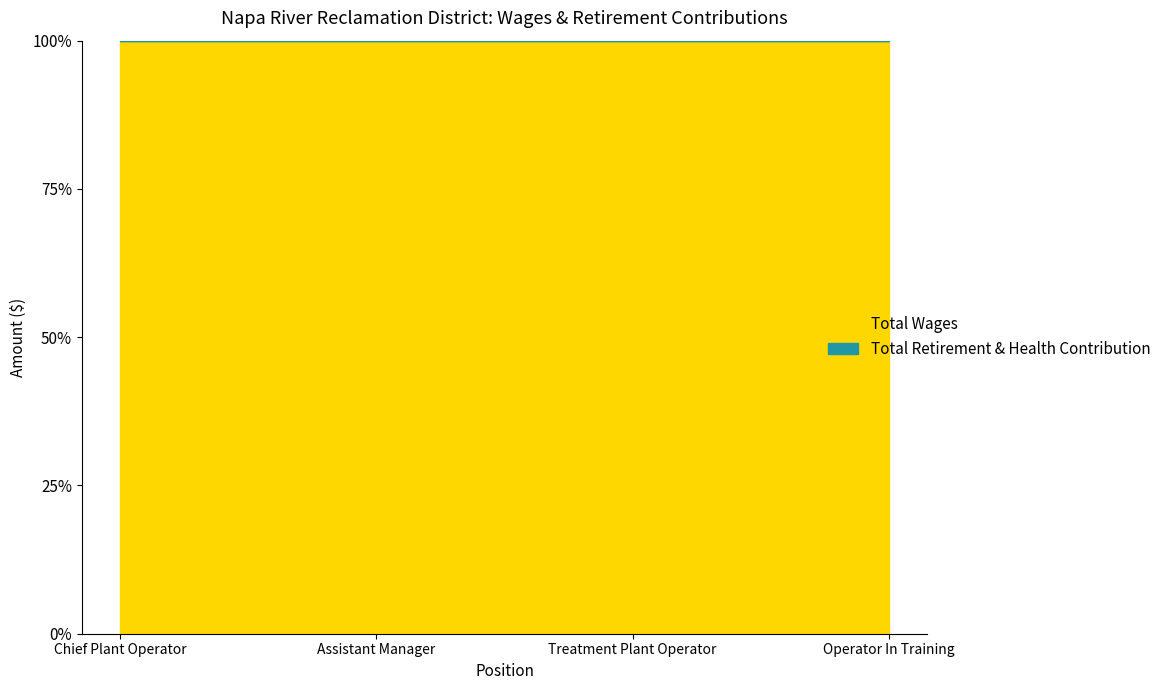

True or false: Total Wages and Total Retirement & Health Contribution intersect in this chart.

False